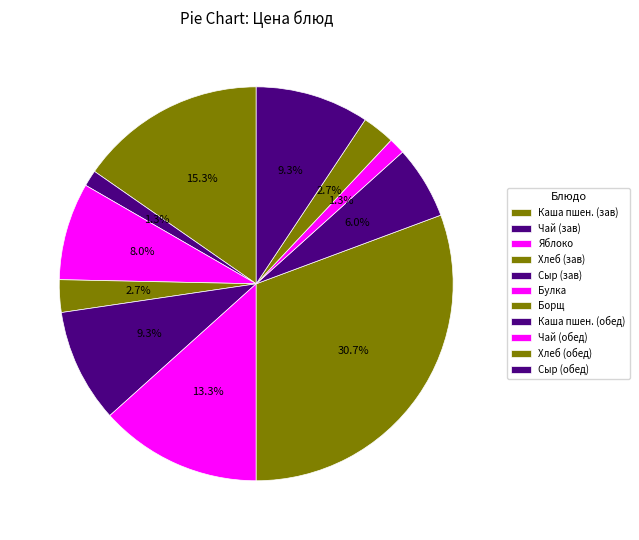

Rank the categories by value from lowest to highest.

Чай с сахаром (завтрак), Чай с сахаром (обед), Хлеб пшеничный (завтрак), Хлеб пшеничный (обед), Каша пшеничная рассыпчатая, Яблоко, Сыр (завтрак), Сыр (обед), Булка школьная, Каша молочная пшеничная, Борщ с мясом